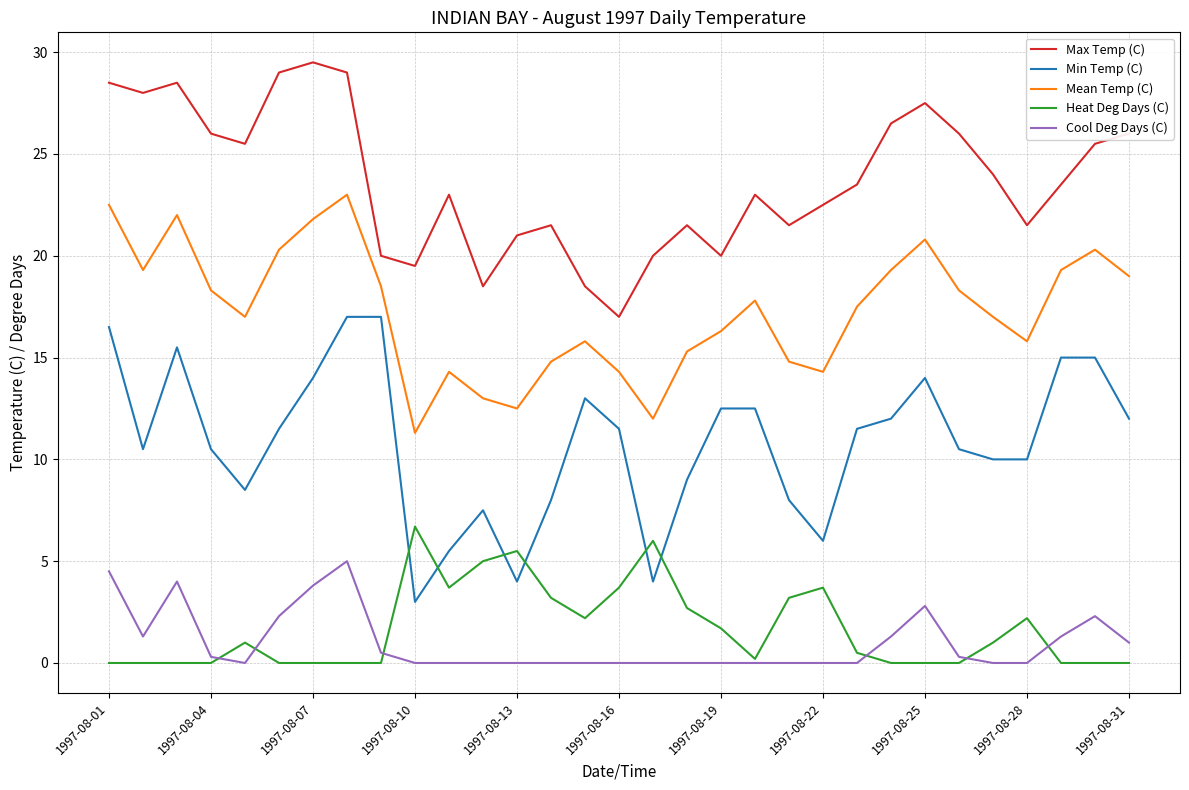

Which series has the widest spread of values?

Min Temp (C)